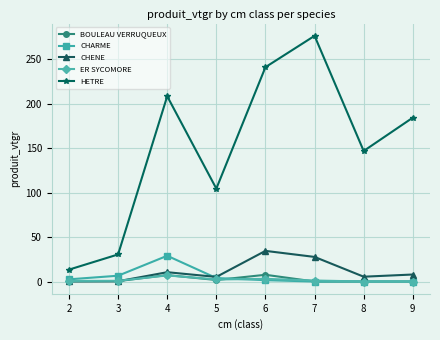

In CHARME, how many points are higher than both neighbors (excluding endpoints)?

1